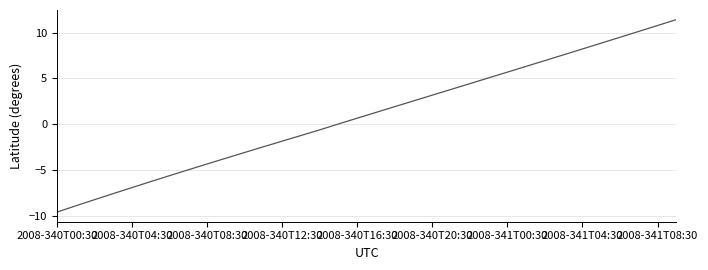

What is the greatest value displayed?

11.4